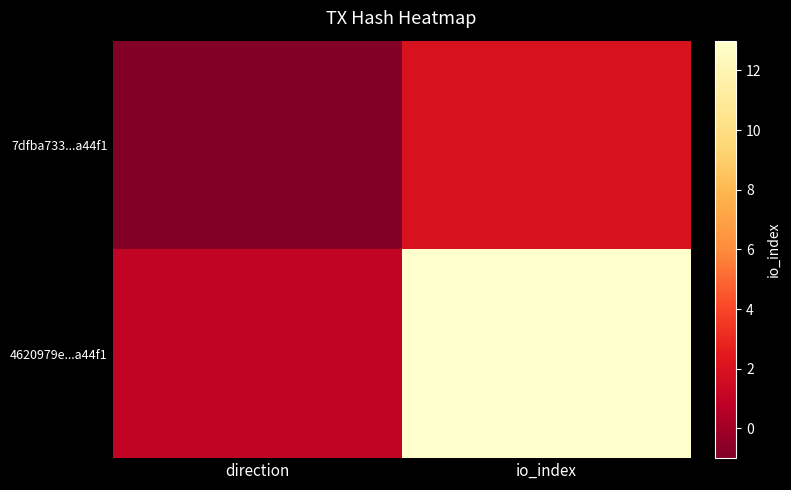

What is the spread (max minus min) of values at io_index?

11